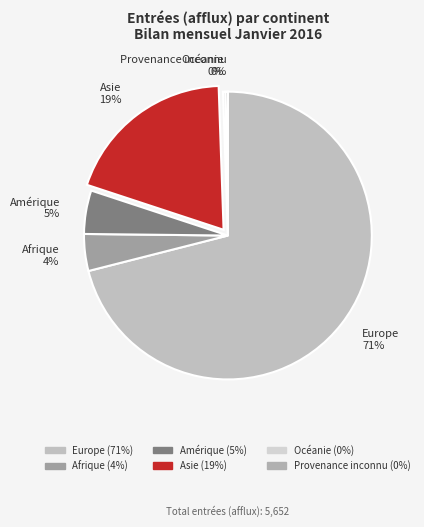

What is the largest slice in the pie chart?

Europe